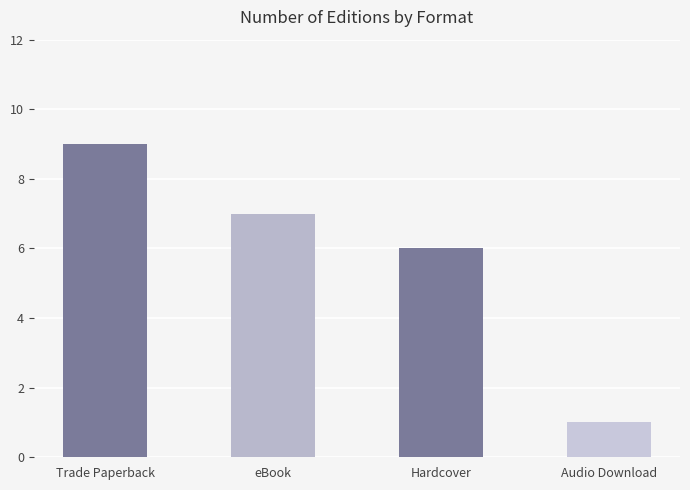

The value at Audio Download is 0. True or false?

False